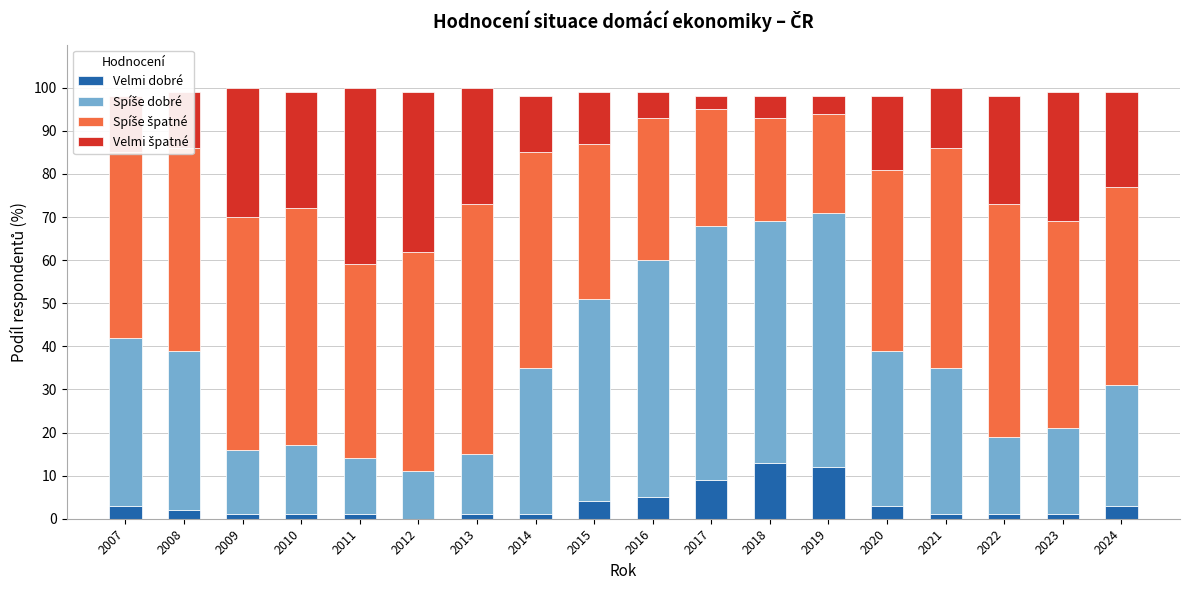

What is the sum of all Velmi dobré values?

62